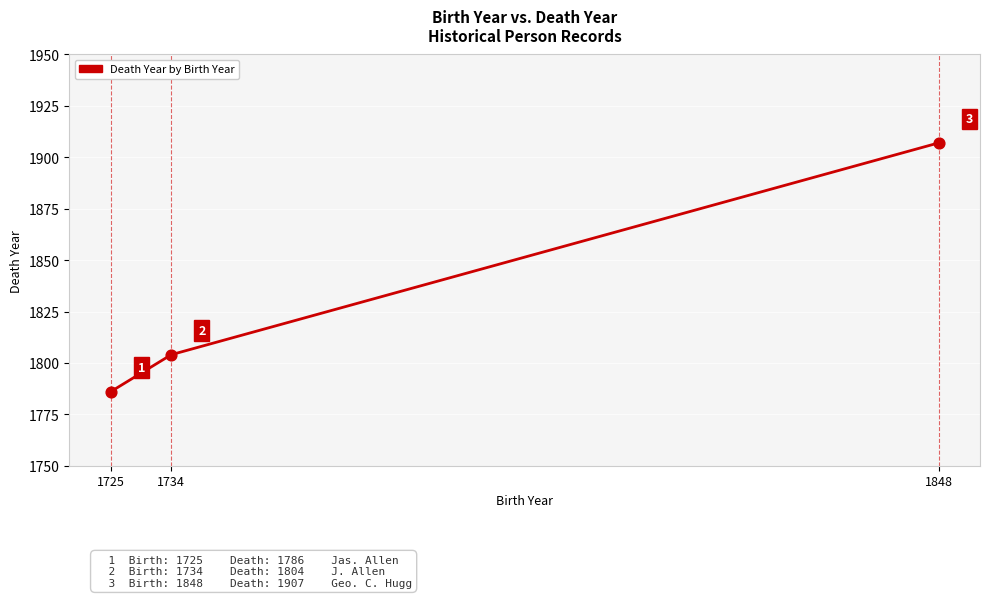

What is the change in value from 1734 to 1848?

+103